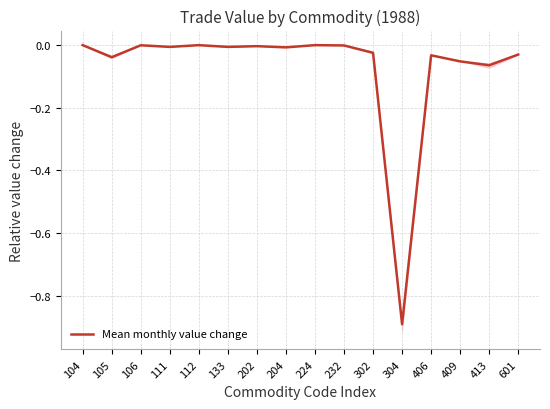

What is the change in value from 112 to 409?

-0.1